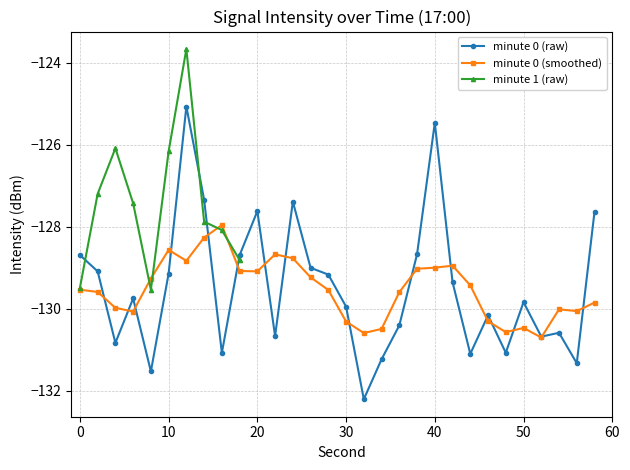

The value at 0 is -48.7. True or false?

False